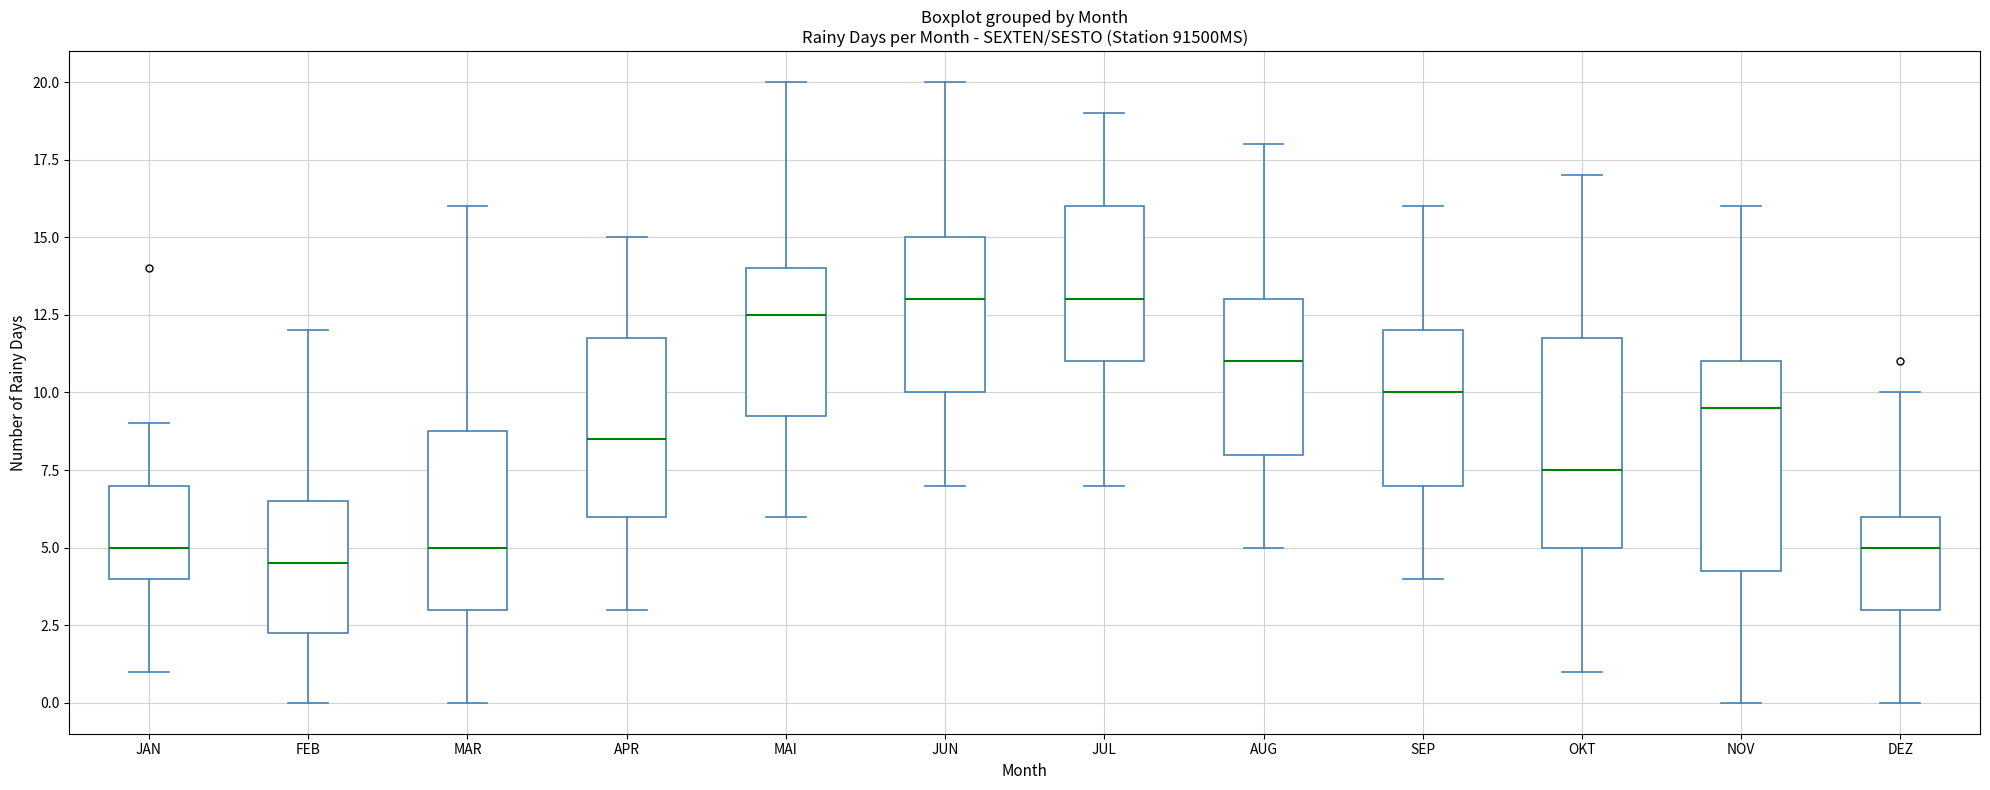

Reading left to right, read every box against the y-axis: the position of its median line, the range the box covers, and the ends of its whiskers. The values are not printed on the chart, so give them approximately, as read against the axis.

JAN: median 5.0, box 4.0 to 7.0, whiskers 1.0 to 9.0
FEB: median 4.5, box 2.5 to 6.5, whiskers 0.0 to 12.0
MAR: median 5.0, box 3.0 to 9.0, whiskers 0.0 to 16.0
APR: median 8.5, box 6.0 to 12.0, whiskers 3.0 to 15.0
MAI: median 12.5, box 9.5 to 14.0, whiskers 6.0 to 20.0
JUN: median 13.0, box 10.0 to 15.0, whiskers 7.0 to 20.0
JUL: median 13.0, box 11.0 to 16.0, whiskers 7.0 to 19.0
AUG: median 11.0, box 8.0 to 13.0, whiskers 5.0 to 18.0
SEP: median 10.0, box 7.0 to 12.0, whiskers 4.0 to 16.0
OKT: median 7.5, box 5.0 to 12.0, whiskers 1.0 to 17.0
NOV: median 9.5, box 4.5 to 11.0, whiskers 0.0 to 16.0
DEZ: median 5.0, box 3.0 to 6.0, whiskers 0.0 to 10.0